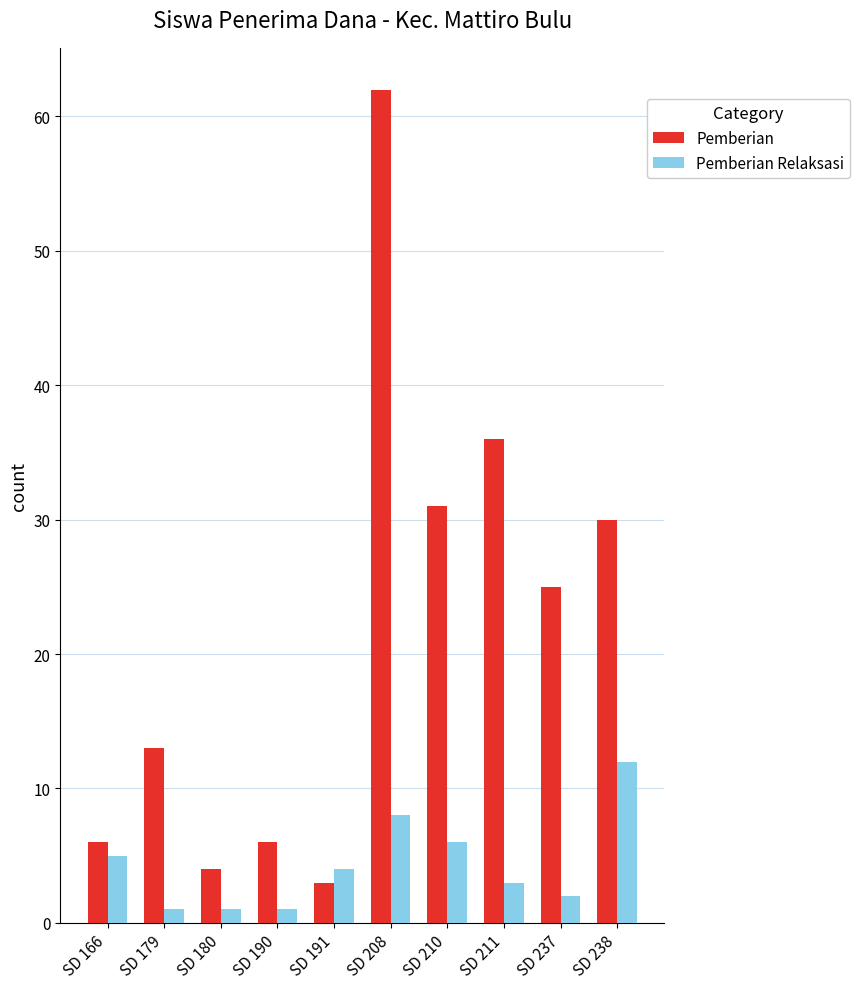

How many values in the Pemberian Relaksasi series are below 4?

5